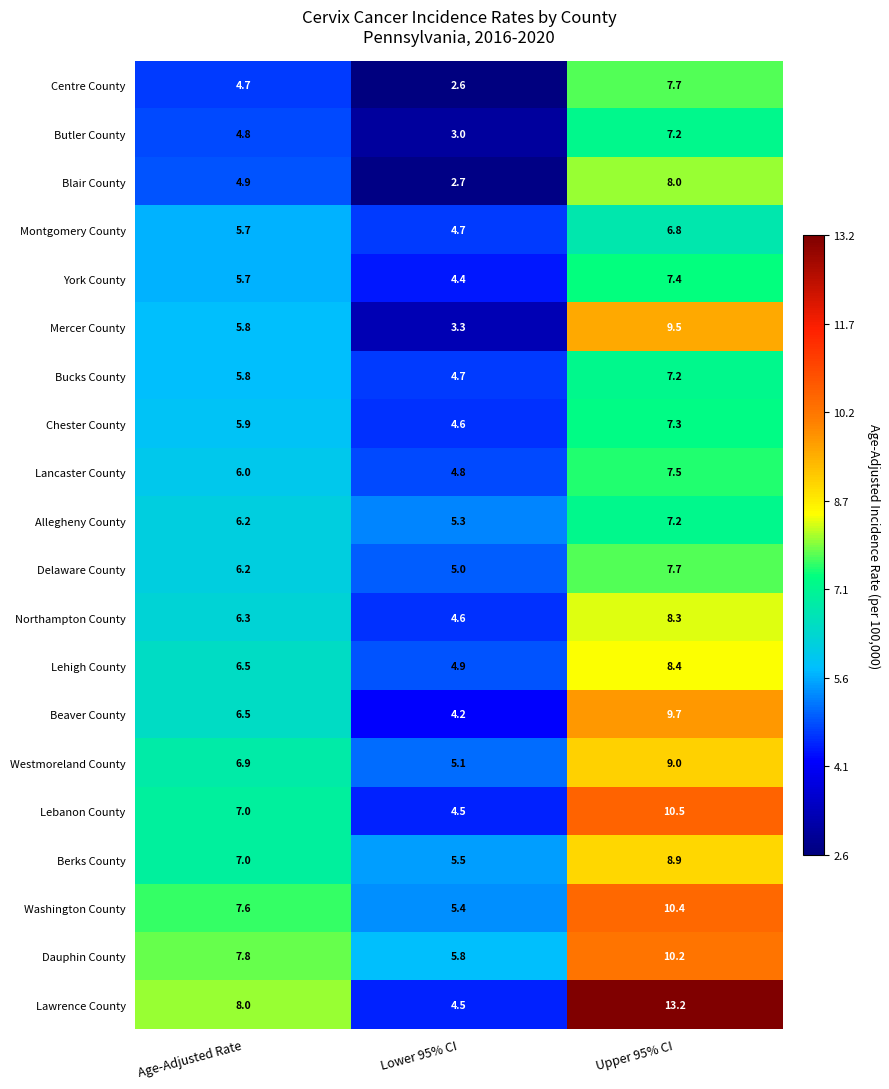

The Chester County series shows 6.7 at Lower 95% CI. True or false?

False